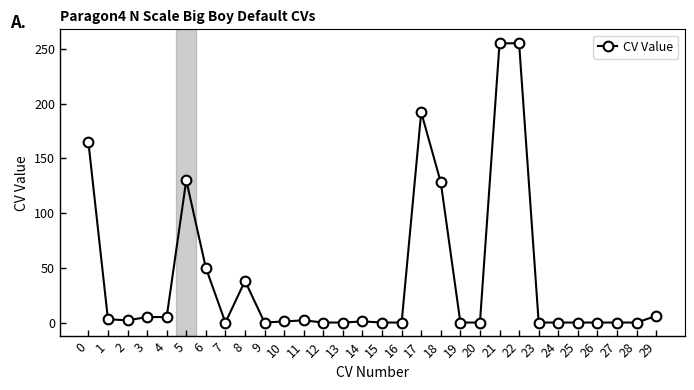

What is the difference between the second highest and second lowest values?

255